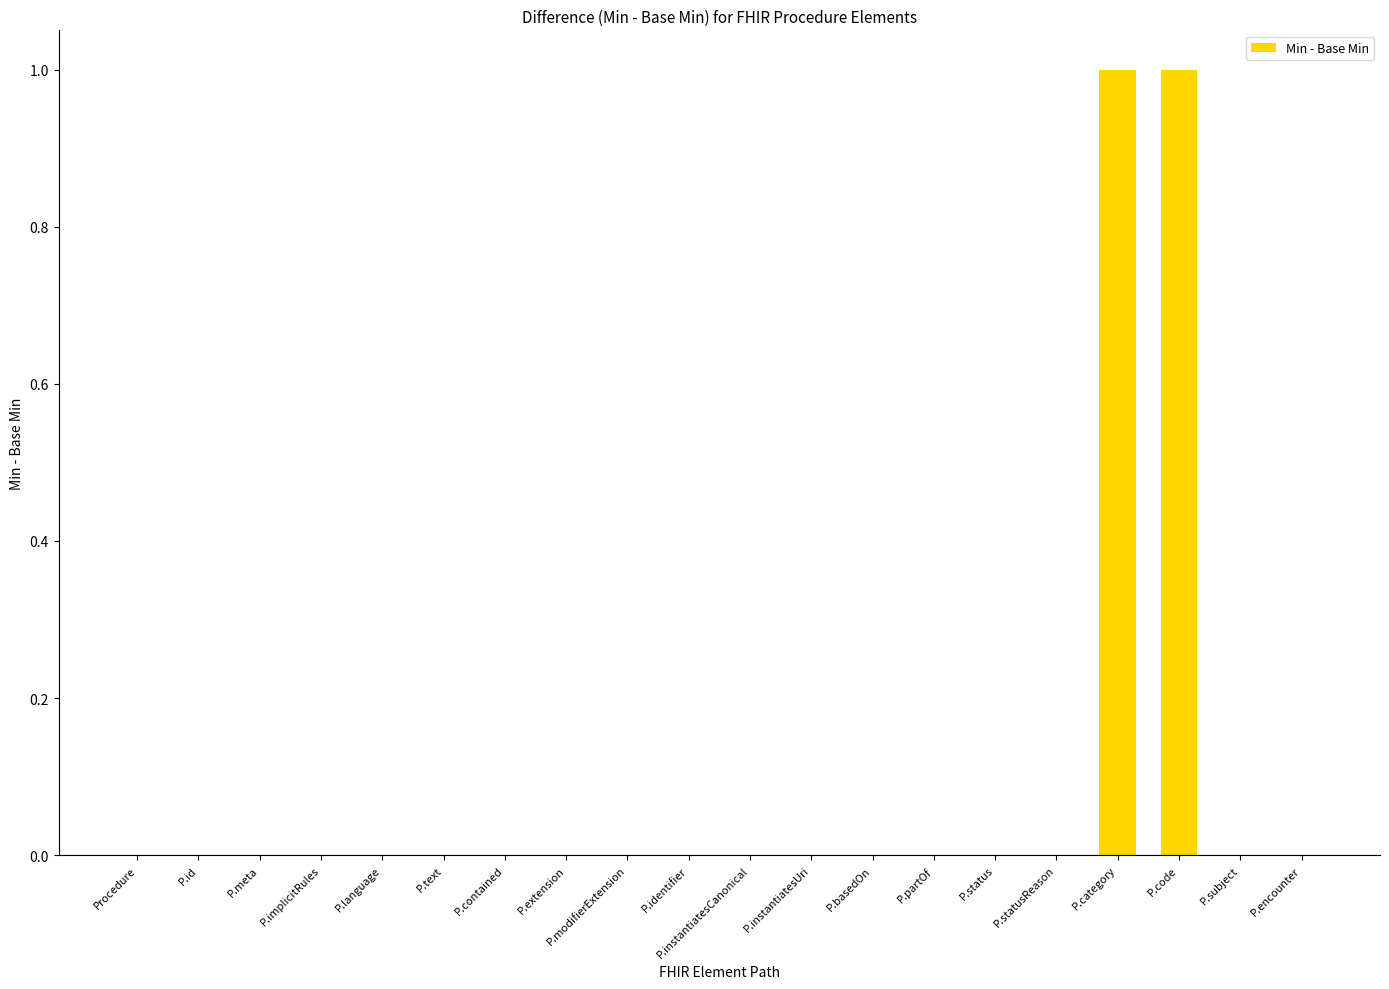

Count the number of data series in this chart.

1